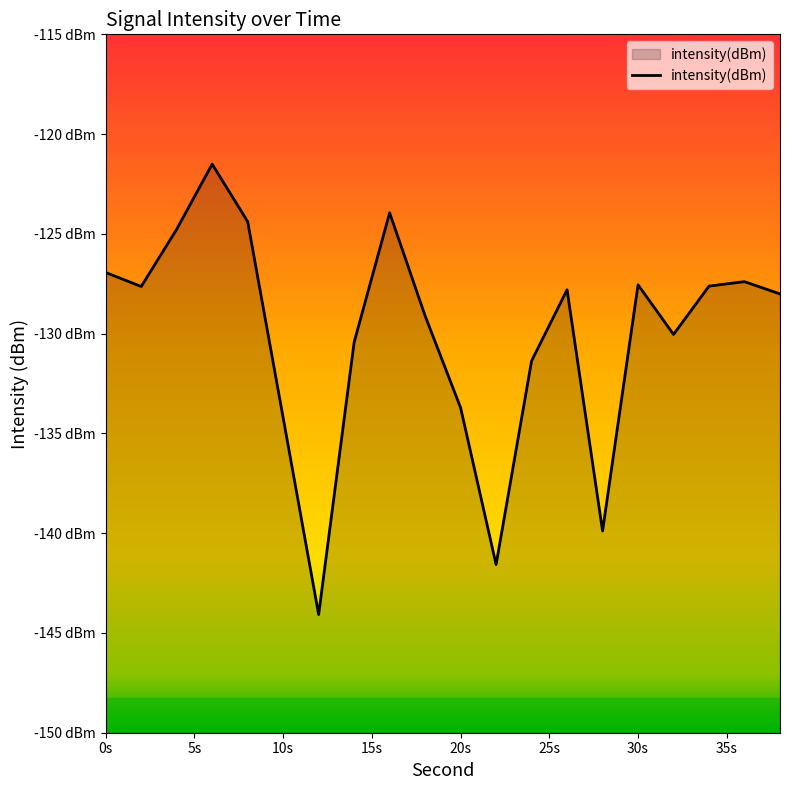

Does the chart display data point markers on the line(s)?

No